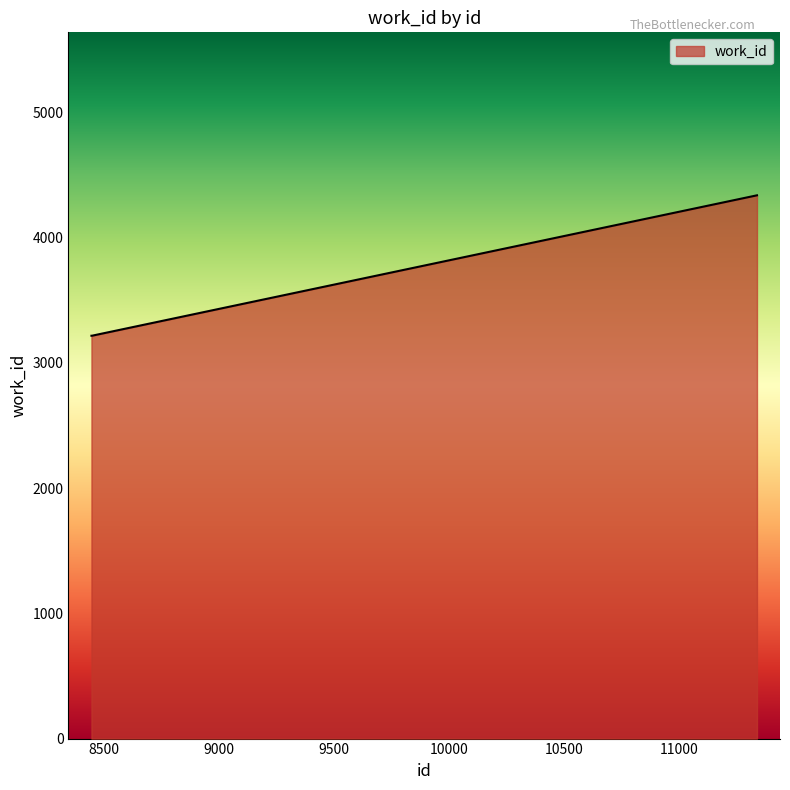

Reading left to right, what are all the values shown in this chart?

3216	3216	4337